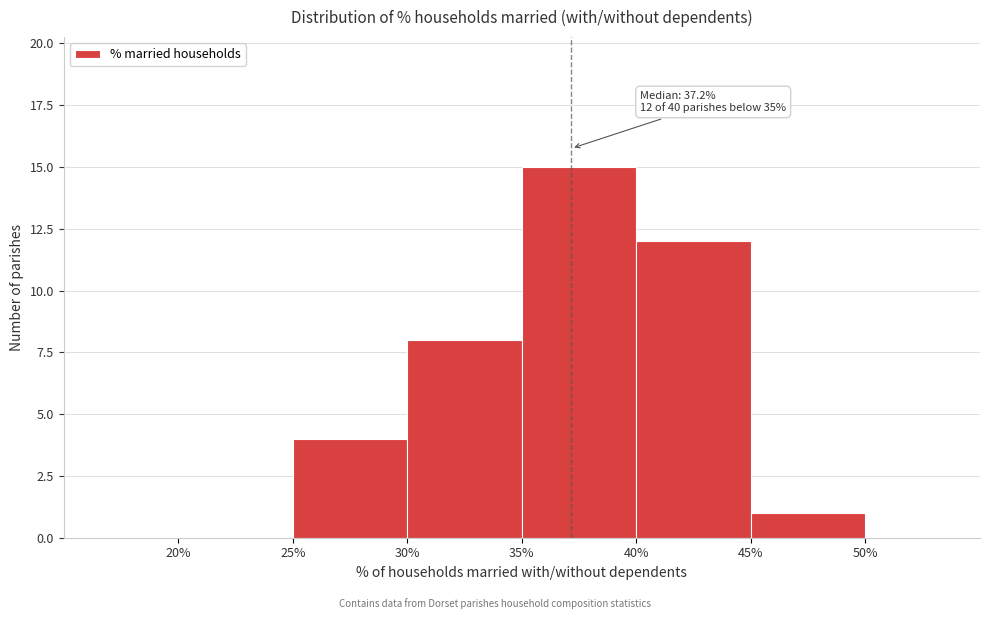

Over which range of the x-axis is the bar tallest?

35% to 40%